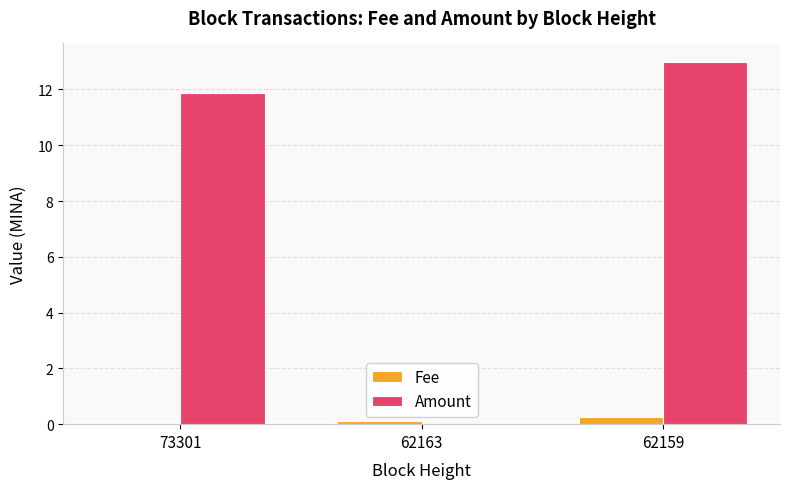

Which series has the widest spread of values?

Amount